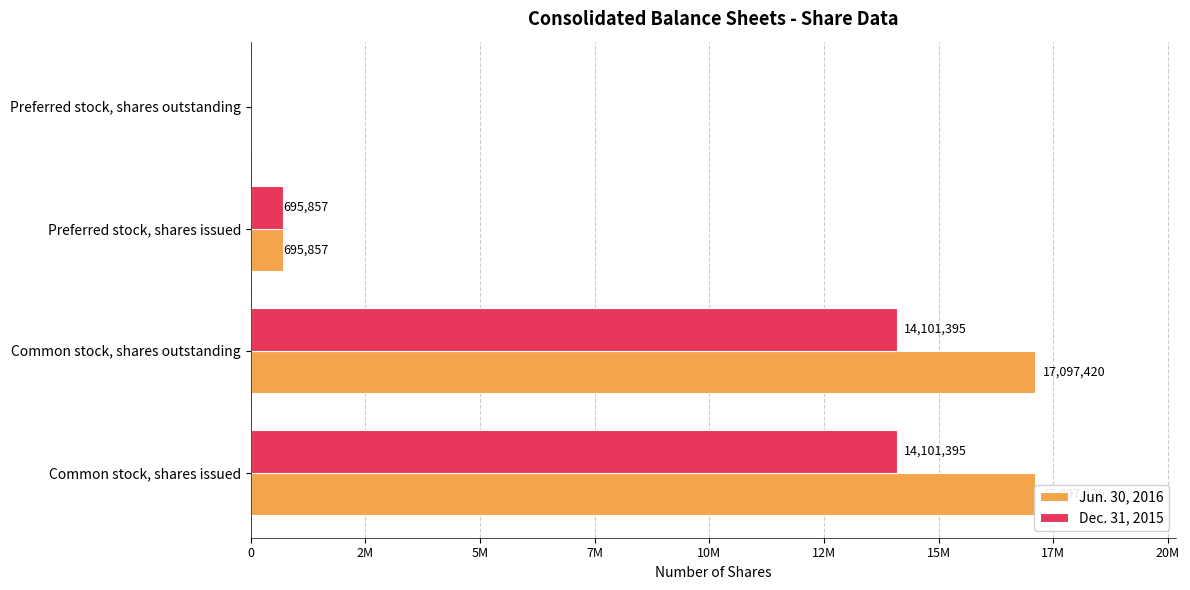

Which series changed the most between Common stock, shares issued and Preferred stock, shares issued?

Jun. 30, 2016